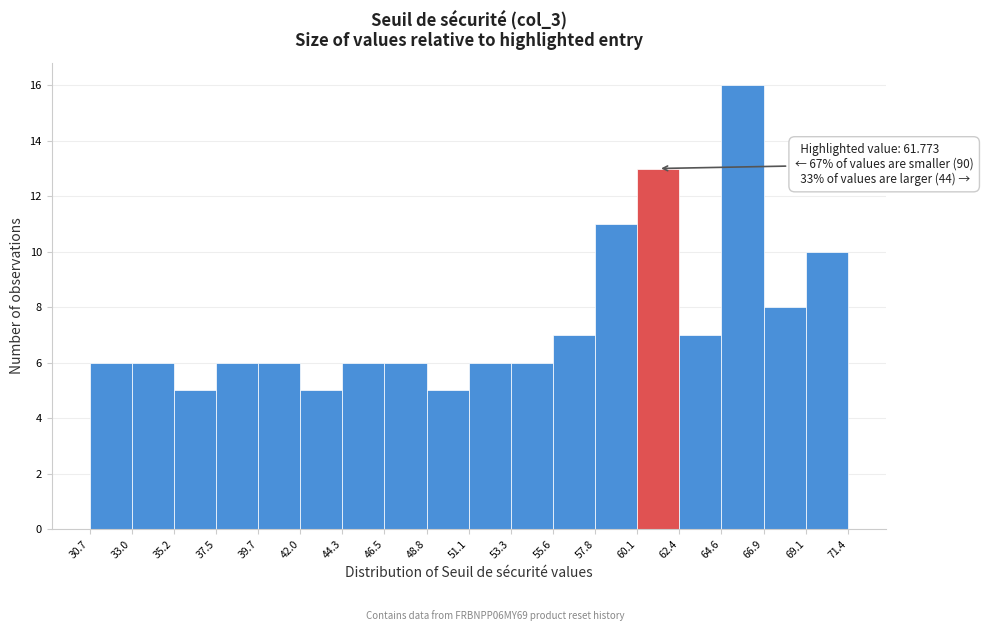

Over which range of the x-axis is the bar tallest?

64.6 to 66.9